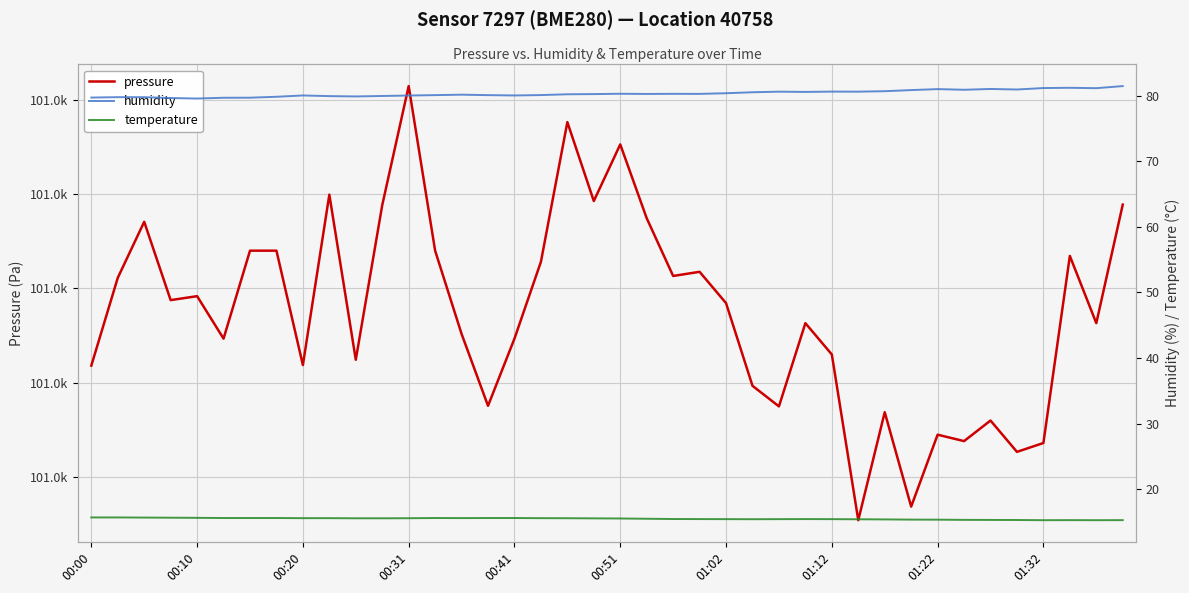

Where is humidity nearest to the value 80?

11